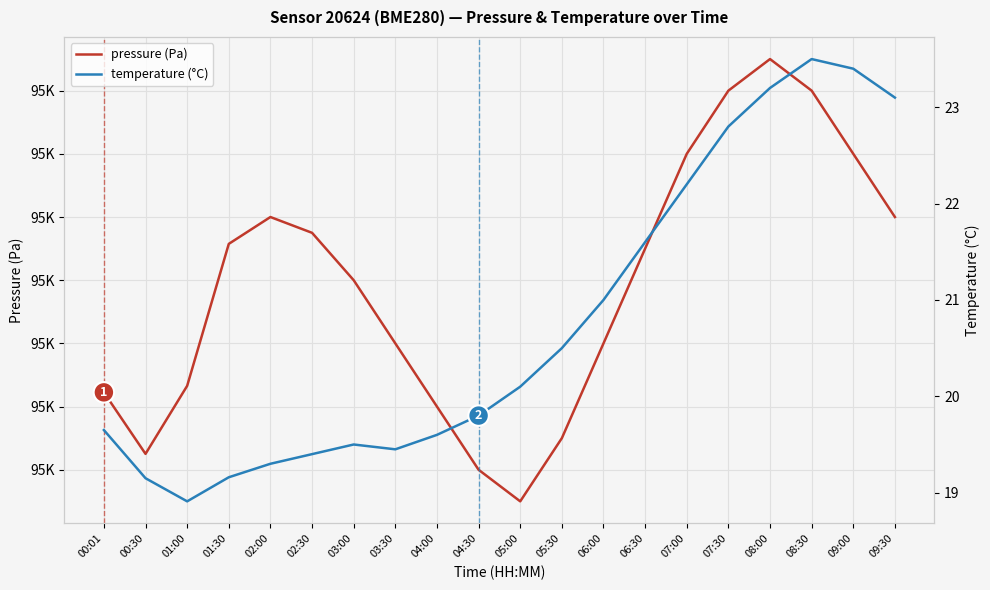

What is the average value of the temperature series?

20.8